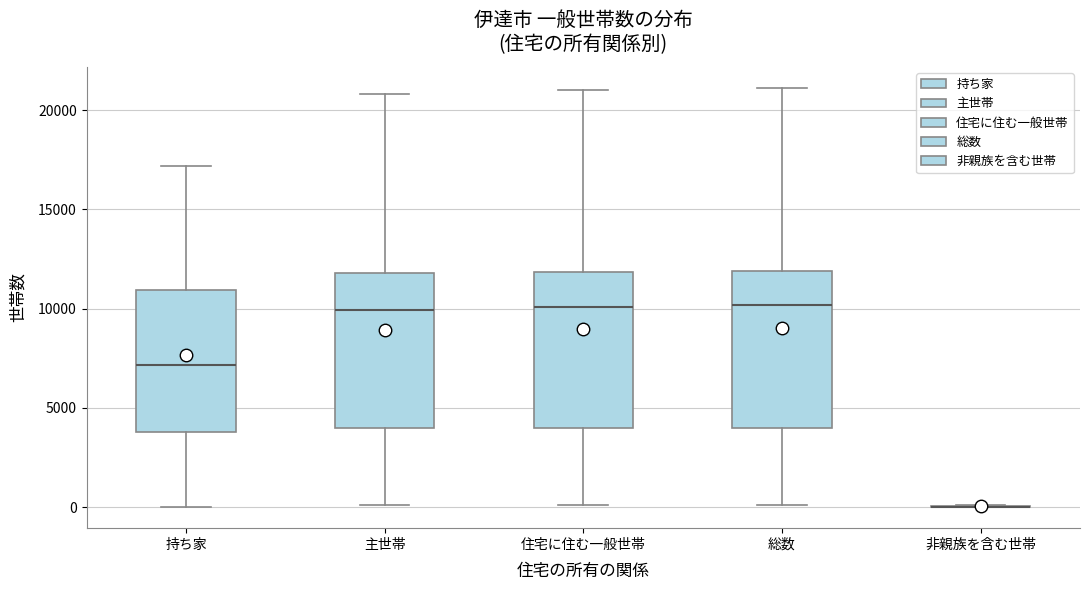

Where does the lower whisker of the box for 住宅に住む一般世帯 end on the y-axis? The values are not printed on the chart, so give them approximately, as read against the axis.

0